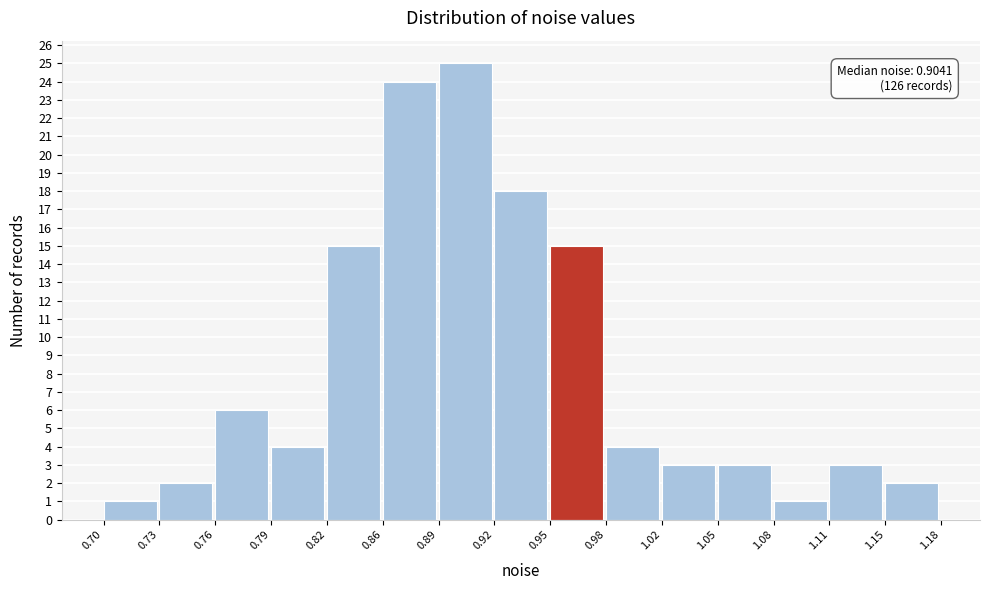

Over which range of the x-axis is the bar tallest?

0.89 to 0.92